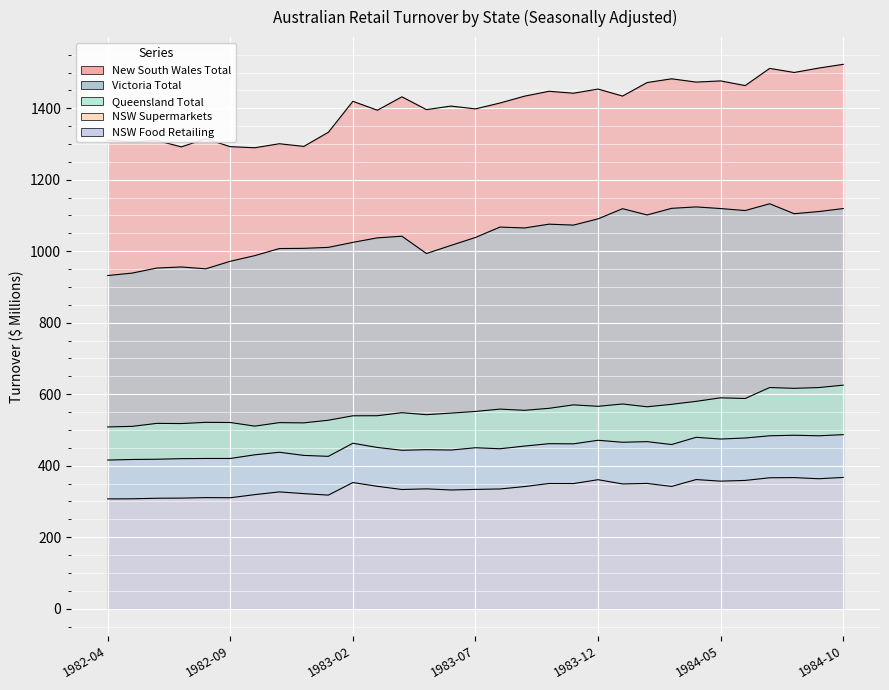

Reading left to right, list all the values displayed in this chart.

New South Wales Total: 1982-04=1310.9	1982-05=1305.5	1982-06=1309.9	1982-07=1292.0	1982-08=1314.5	1982-09=1292.5	1982-10=1289.5	1982-11=1300.7	1982-12=1293.3	1983-01=1332.8	1983-02=1419.4	1983-03=1394.5	1983-04=1432.0	1983-05=1396.2	1983-06=1406.1	1983-07=1398.2	1983-08=1414.7	1983-09=1433.8	1983-10=1447.5	1983-11=1442.1	1983-12=1453.7	1984-01=1434.1	1984-02=1471.9	1984-03=1482.4	1984-04=1473.2	1984-05=1476.5	1984-06=1463.4	1984-07=1511.5	1984-08=1500.1	1984-09=1512.4	1984-10=1522.9
Victoria Total: 1982-04=932.0	1982-05=938.9	1982-06=952.9	1982-07=956.0	1982-08=950.8	1982-09=971.9	1982-10=987.7	1982-11=1007.5	1982-12=1008.1	1983-01=1010.8	1983-02=1024.8	1983-03=1037.4	1983-04=1042.0	1983-05=993.6	1983-06=1016.3	1983-07=1038.5	1983-08=1067.6	1983-09=1065.1	1983-10=1075.7	1983-11=1073.1	1983-12=1090.6	1984-01=1119.0	1984-02=1101.5	1984-03=1120.0	1984-04=1124.0	1984-05=1119.4	1984-06=1113.8	1984-07=1132.8	1984-08=1105.0	1984-09=1111.0	1984-10=1119.4
Queensland Total: 1982-04=508.5	1982-05=510.0	1982-06=518.4	1982-07=517.9	1982-08=521.3	1982-09=520.8	1982-10=510.7	1982-11=520.5	1982-12=519.8	1983-01=527.2	1983-02=539.6	1983-03=539.8	1983-04=548.3	1983-05=542.7	1983-06=547.1	1983-07=551.8	1983-08=558.3	1983-09=554.9	1983-10=560.5	1983-11=570.2	1983-12=566.1	1984-01=572.6	1984-02=564.8	1984-03=571.7	1984-04=580.0	1984-05=589.9	1984-06=587.9	1984-07=618.7	1984-08=616.4	1984-09=618.6	1984-10=625.3
NSW Supermarkets: 1982-04=307.1	1982-05=307.4	1982-06=308.9	1982-07=309.3	1982-08=310.7	1982-09=310.3	1982-10=319.1	1982-11=326.7	1982-12=321.9	1983-01=317.7	1983-02=352.9	1983-03=342.3	1983-04=333.4	1983-05=335.2	1983-06=332.1	1983-07=333.7	1983-08=334.9	1983-09=341.6	1983-10=350.2	1983-11=350.0	1983-12=360.8	1984-01=349.0	1984-02=350.4	1984-03=342.0	1984-04=361.2	1984-05=356.8	1984-06=358.8	1984-07=366.2	1984-08=366.7	1984-09=363.5	1984-10=367.2
NSW Food Retailing: 1982-04=415.8	1982-05=417.4	1982-06=418.1	1982-07=419.7	1982-08=420.2	1982-09=420.2	1982-10=430.5	1982-11=437.6	1982-12=428.8	1983-01=426.2	1983-02=462.8	1983-03=451.0	1983-04=443.1	1983-05=444.8	1983-06=443.8	1983-07=450.2	1983-08=447.4	1983-09=454.9	1983-10=461.6	1983-11=461.2	1983-12=471.1	1984-01=465.6	1984-02=467.3	1984-03=459.2	1984-04=479.4	1984-05=474.6	1984-06=477.5	1984-07=483.7	1984-08=485.2	1984-09=483.7	1984-10=486.9